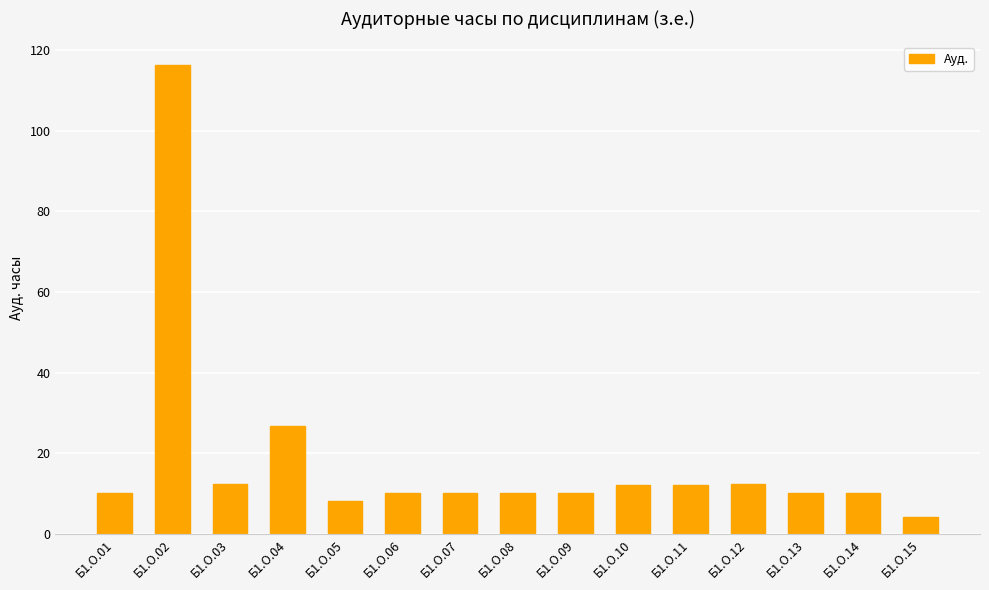

What is the average value?

18.4